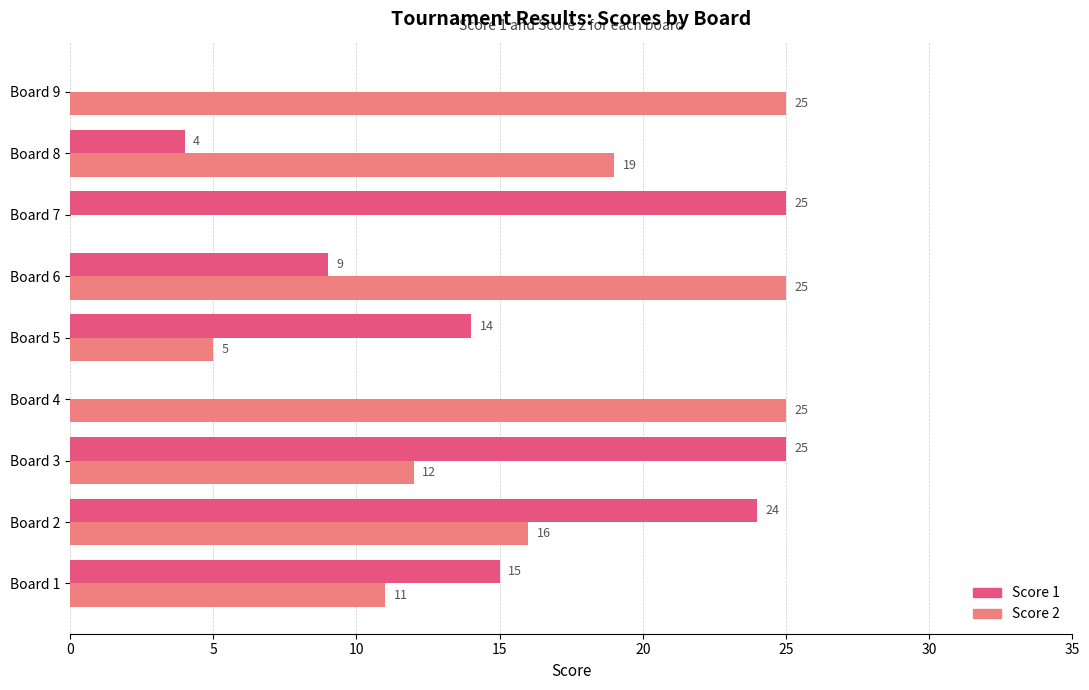

What is the sum of the Score 1 values at Board 8 and Board 6?

13